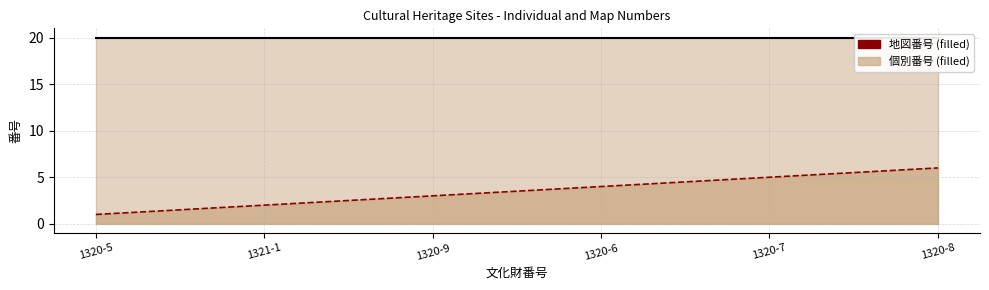

Is it true that the value at 1320-8 is 10?

False